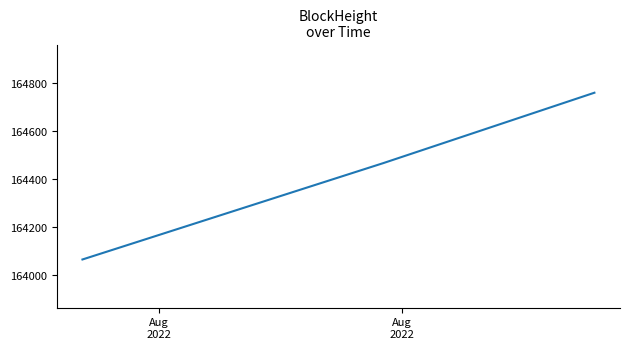

What is the sum of all values?

493290